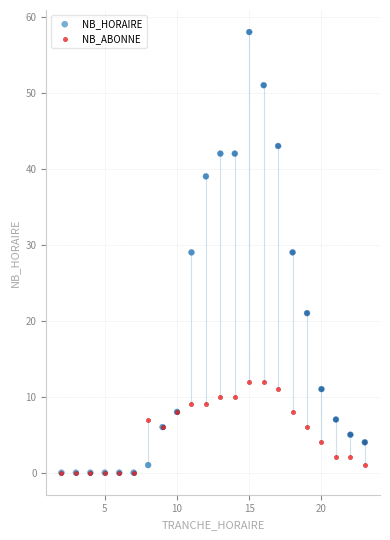

Which series contains the highest Y value?

NB_HORAIRE